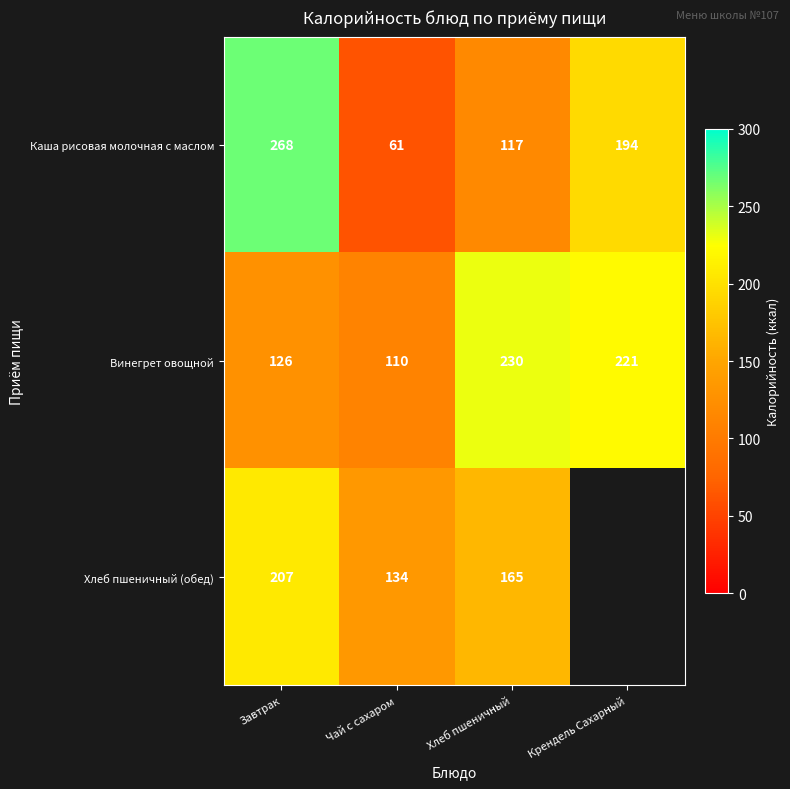

Rank the categories by Винегрет овощной value from lowest to highest.

Чай с сахаром, Завтрак, Крендель Сахарный, Хлеб пшеничный